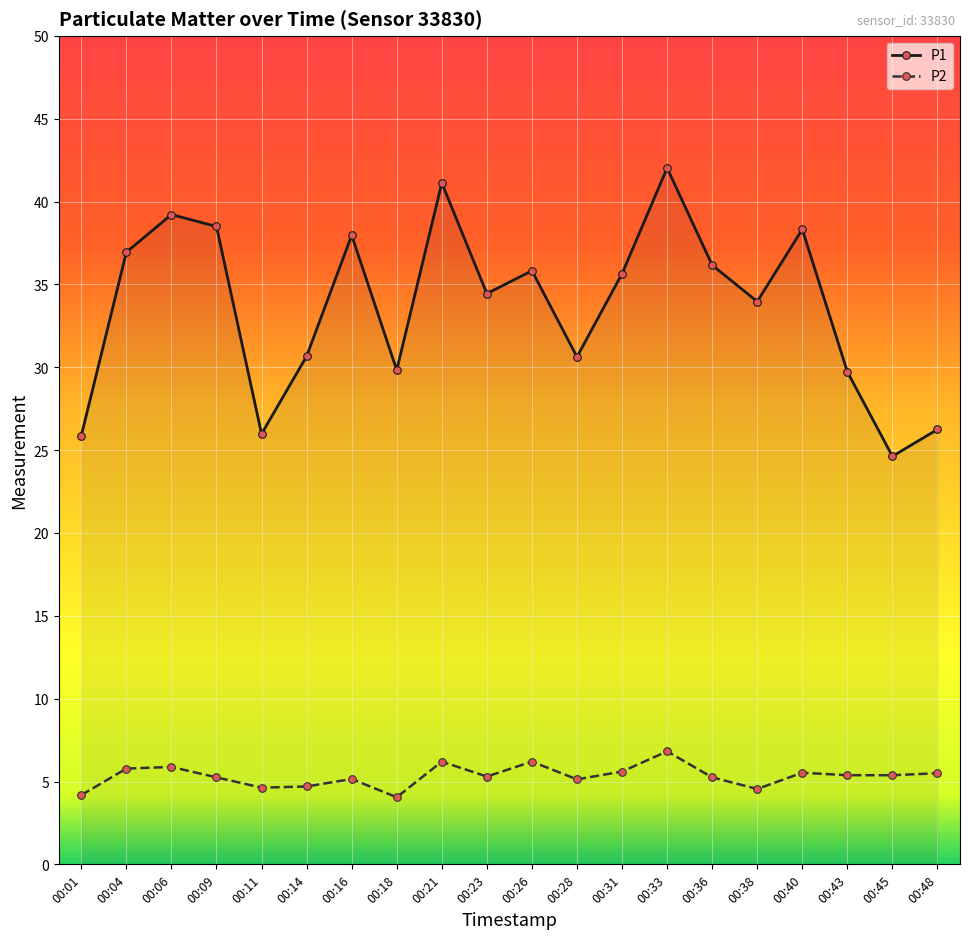

True or false: P1 and P2 cross at least once.

False